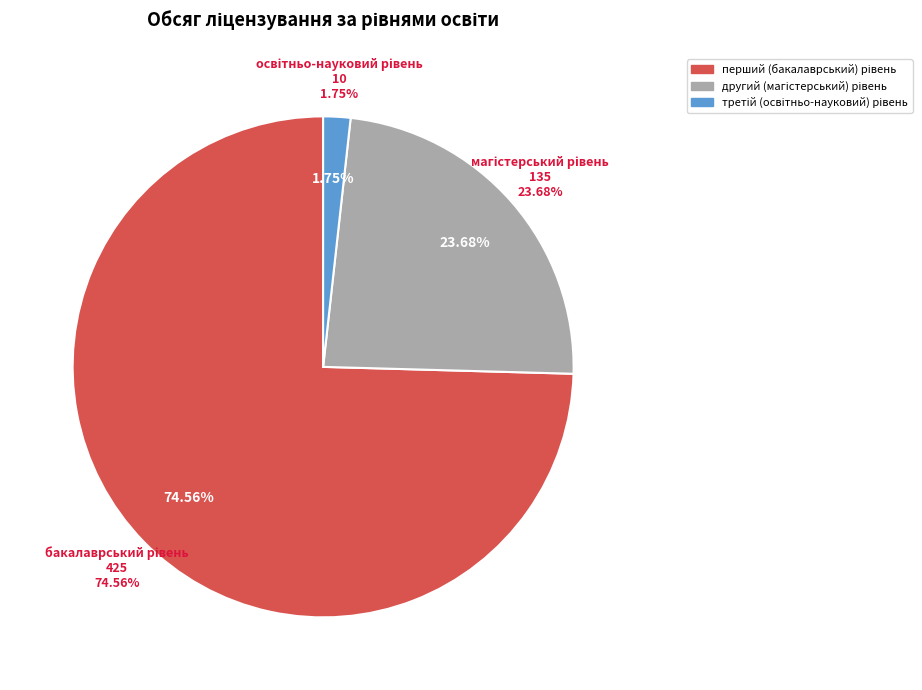

True or false: третій (освітньо-науковий) рівень accounts for 2% of the total.

True